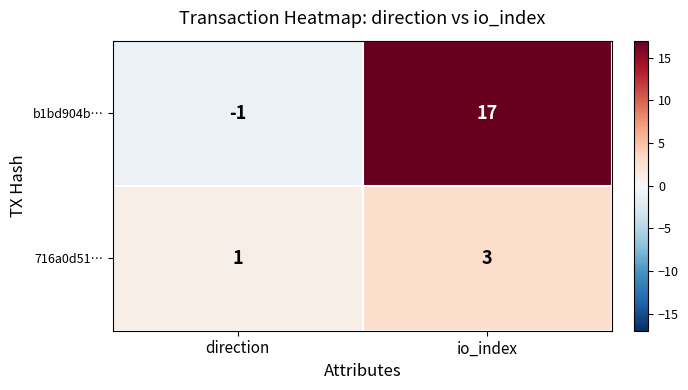

At which category does the chart reach its peak across all series?

io_index